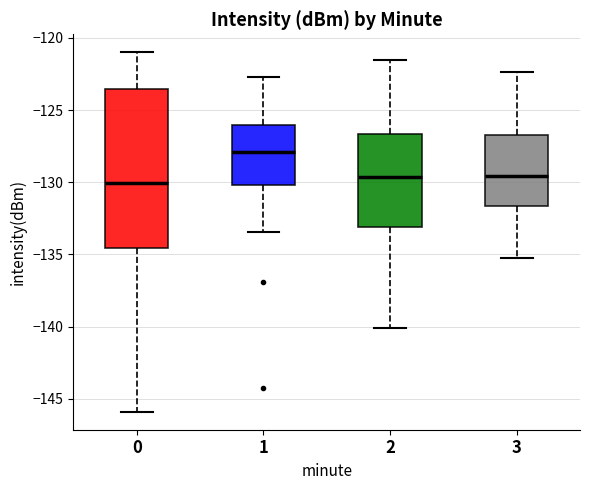

Which box is the tallest, from its lower edge to its upper edge?

0